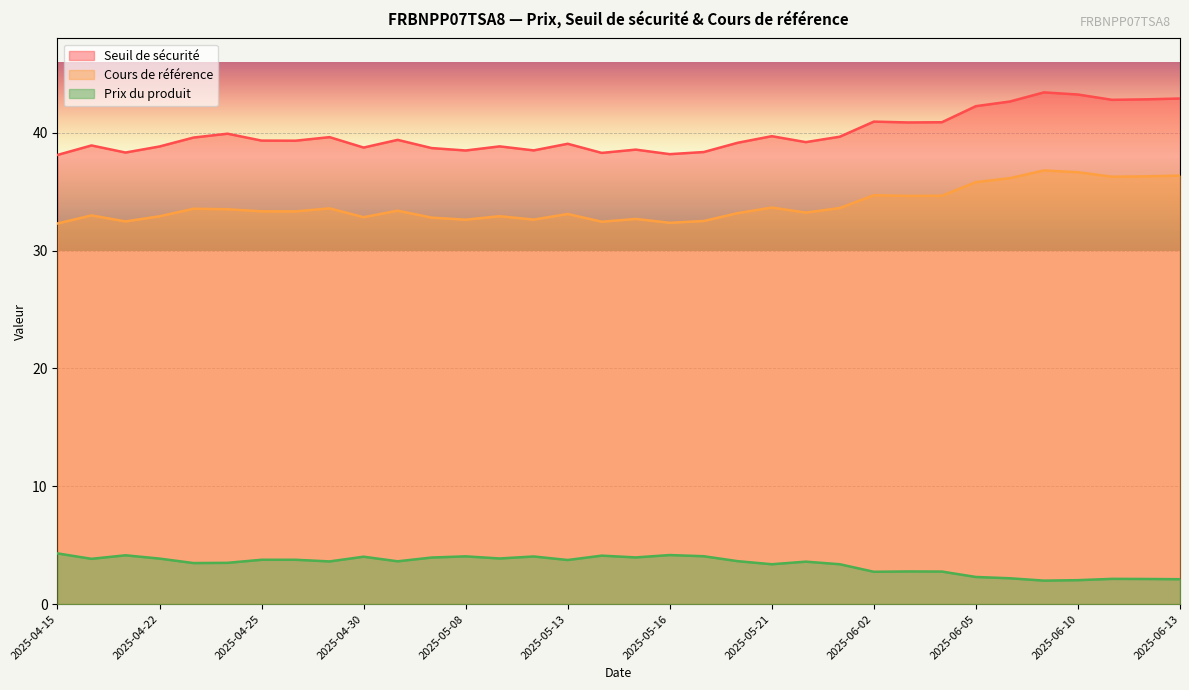

What is the difference between the highest and lowest values at 2025-05-21?

36.3